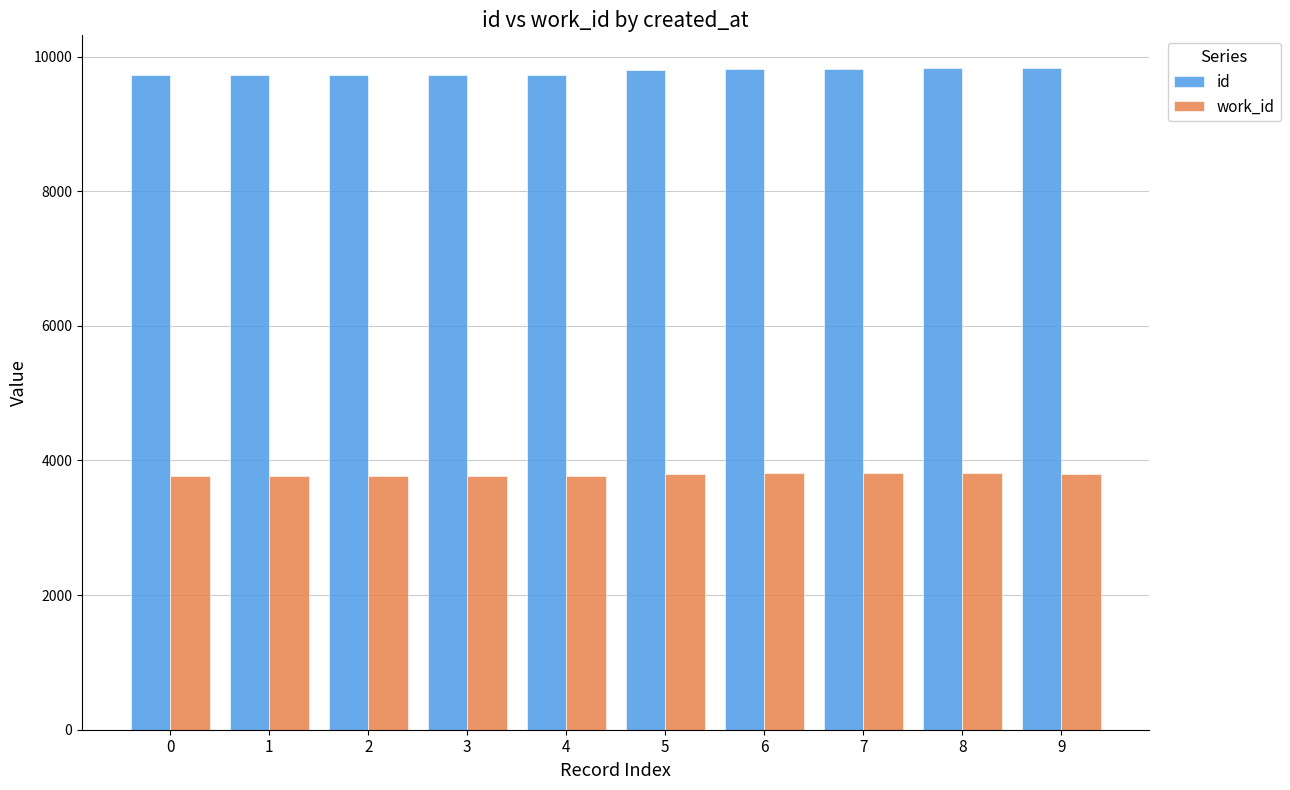

What is the difference between the second highest and minimum values in the work_id series?

42